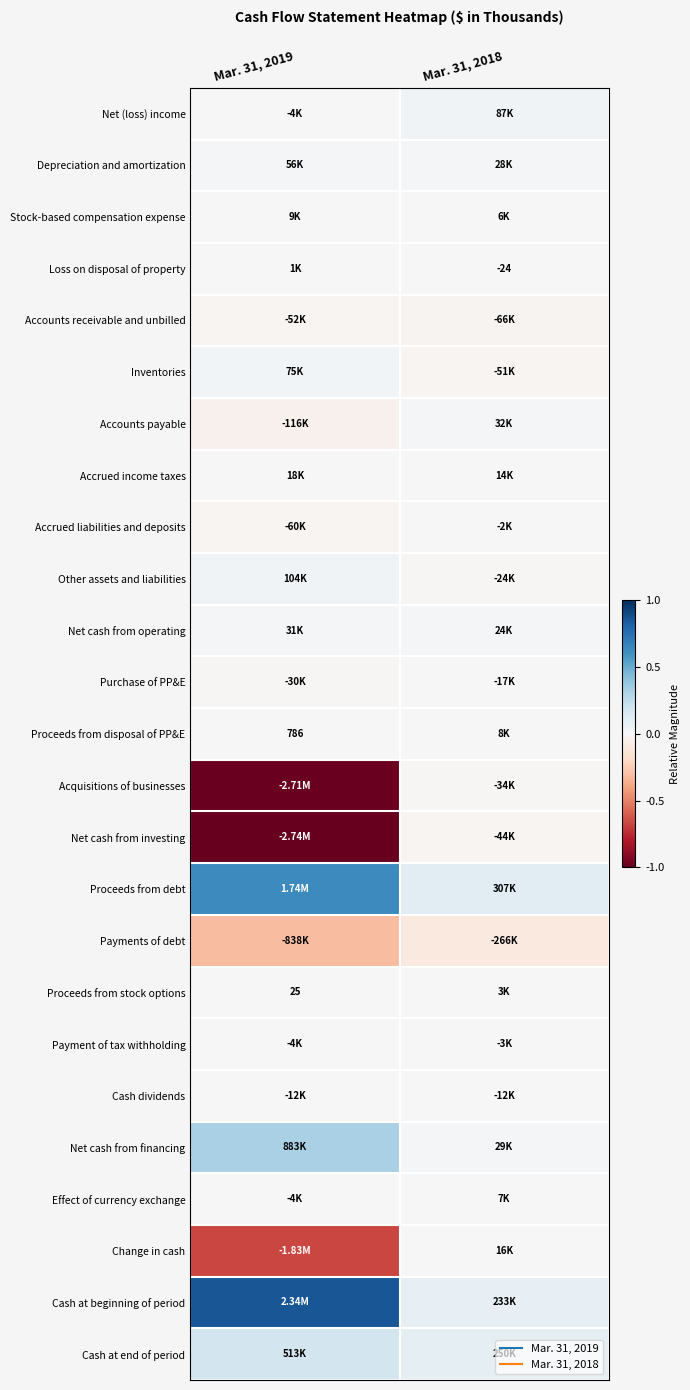

Rank the categories by Change in cash value from highest to lowest.

Mar. 31, 2018, Mar. 31, 2019